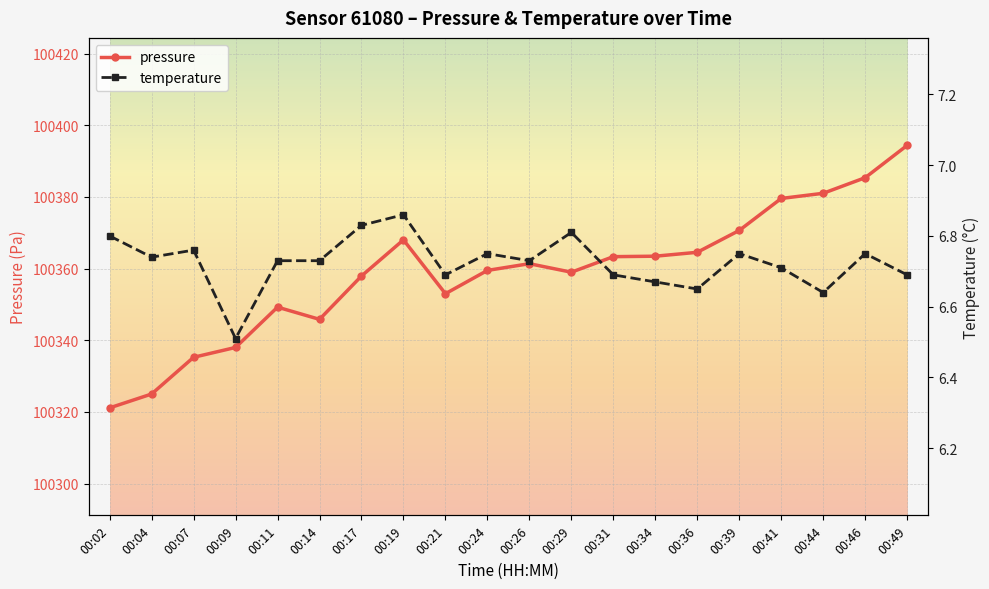

Which series has the largest total across all categories?

pressure